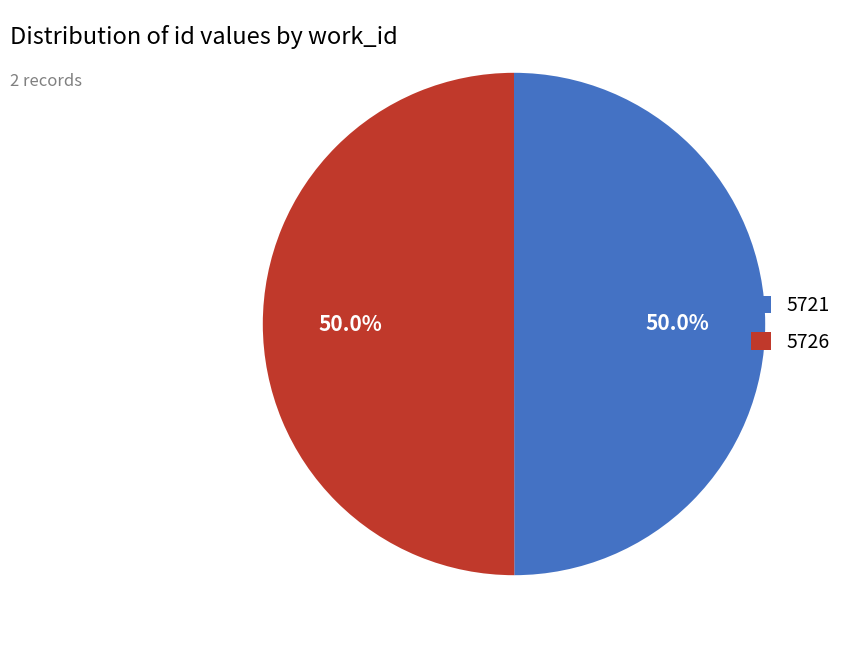

How many slices are in this pie chart?

2